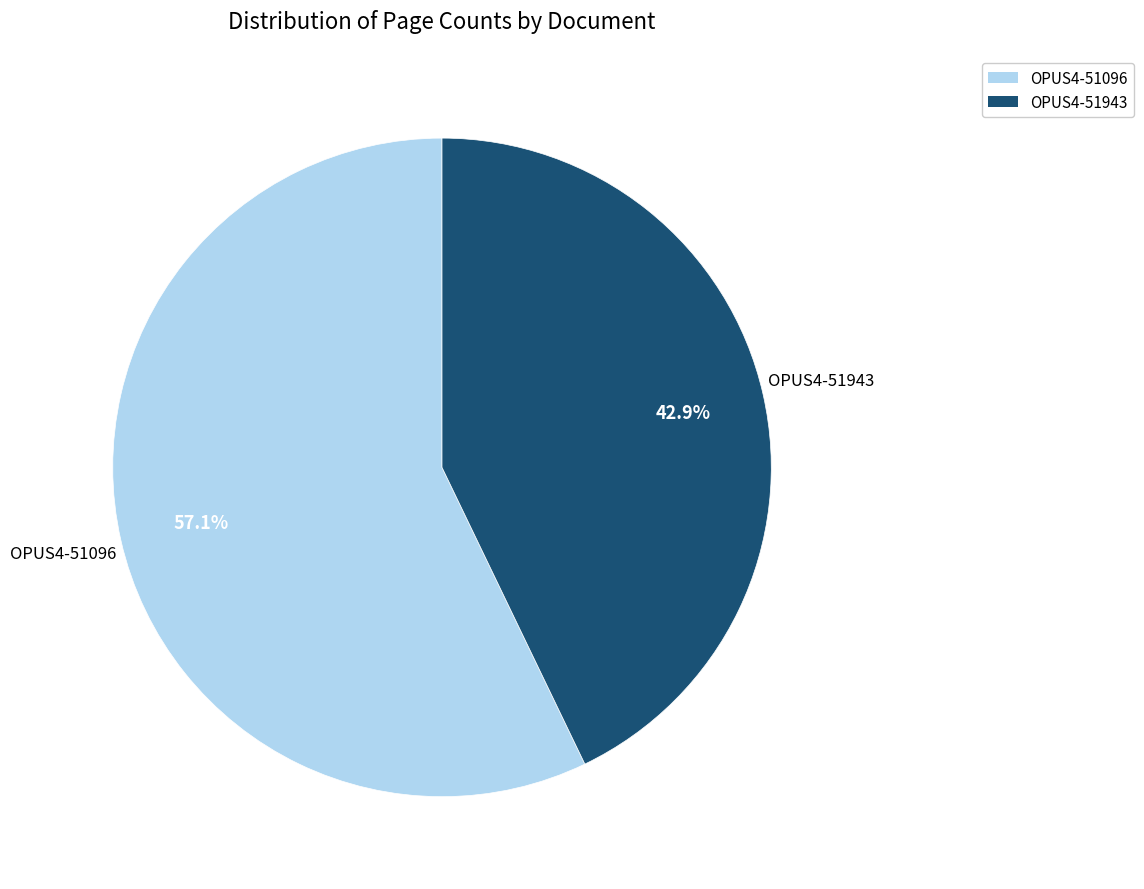

What percentage do OPUS4-51943 and OPUS4-51096 together represent?

100.0%